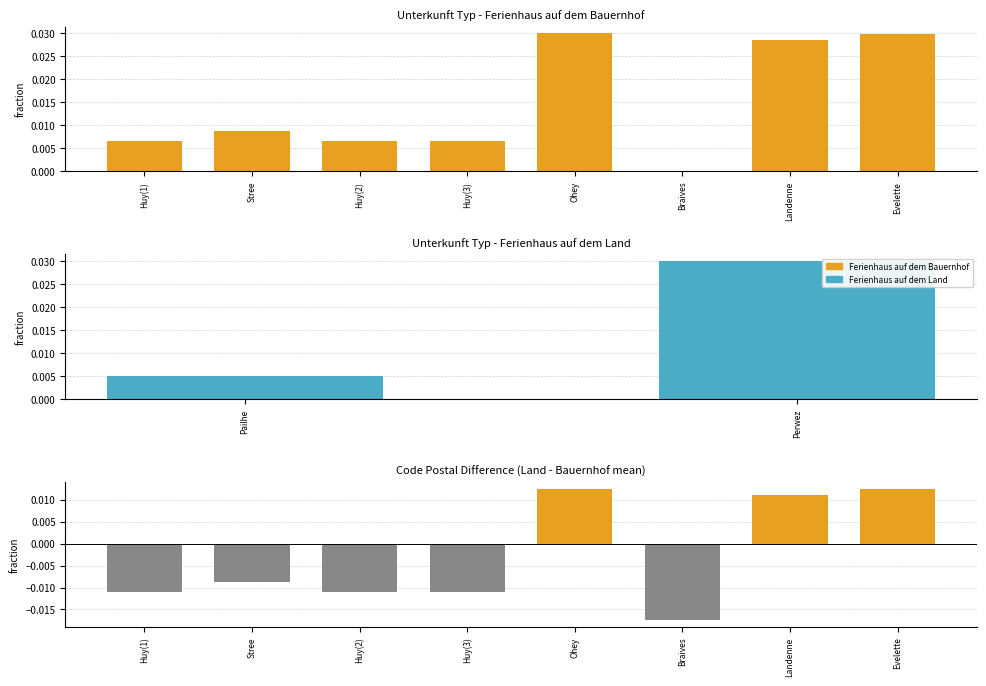

Are the bars horizontal?

No